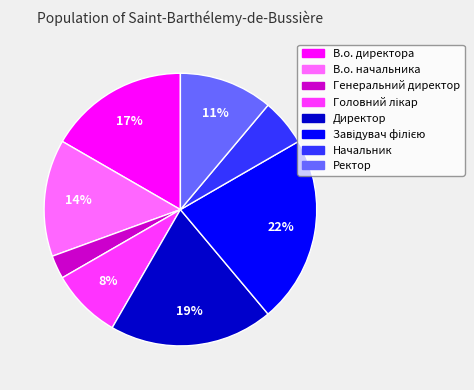

Does Начальник account for over 50% of the chart?

No